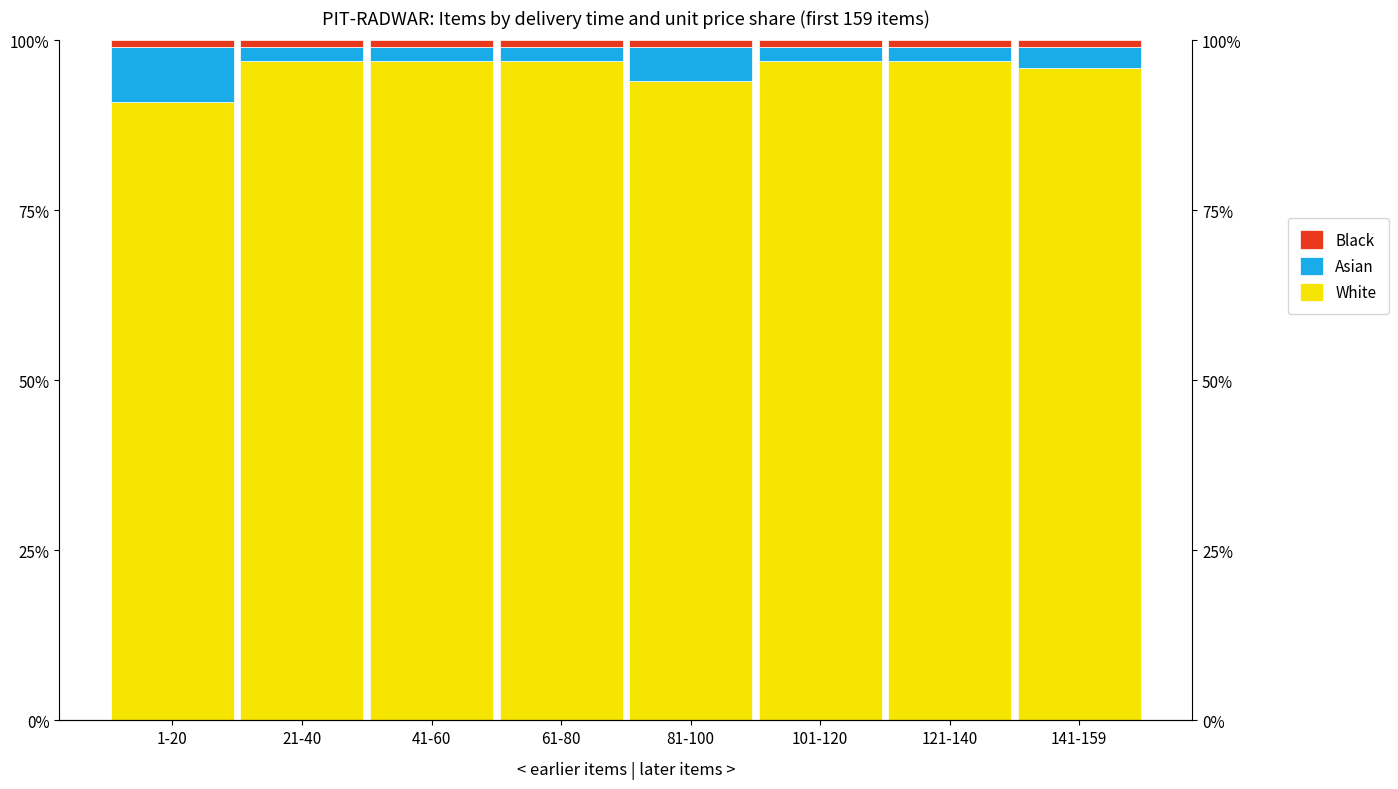

Which has a higher value, 81-100 or 101-120?

101-120